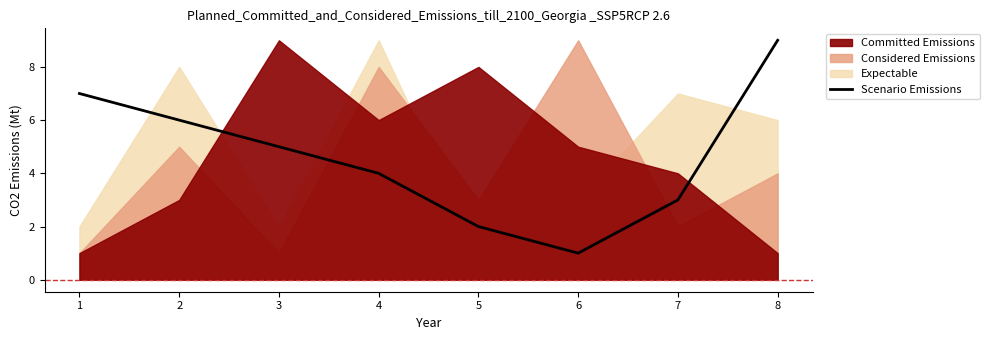

Which category has the lowest value in the Scenario Emissions series?

6